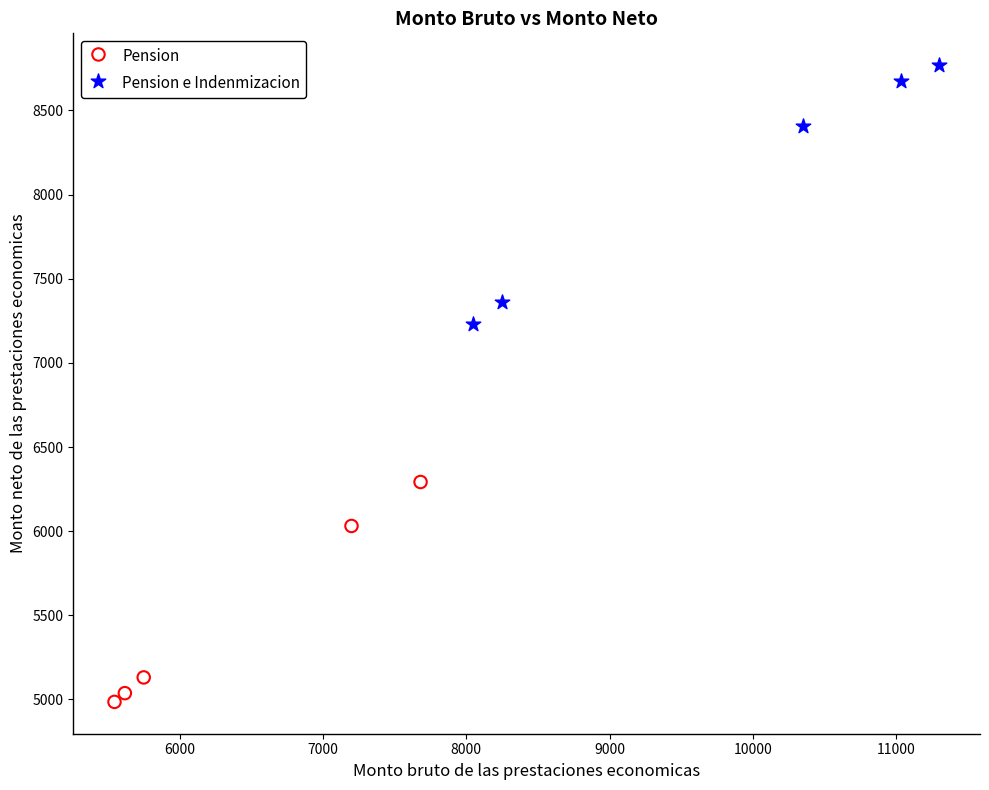

Which series contains the highest Y value?

Pension e Indenmizacion